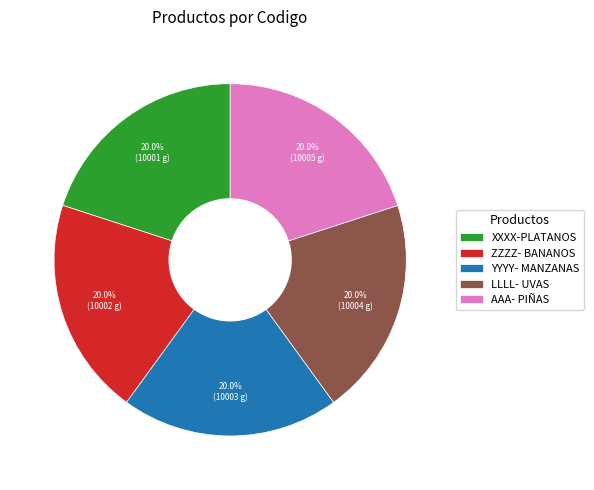

Does ZZZZ- BANANOS account for over 50% of the chart?

No